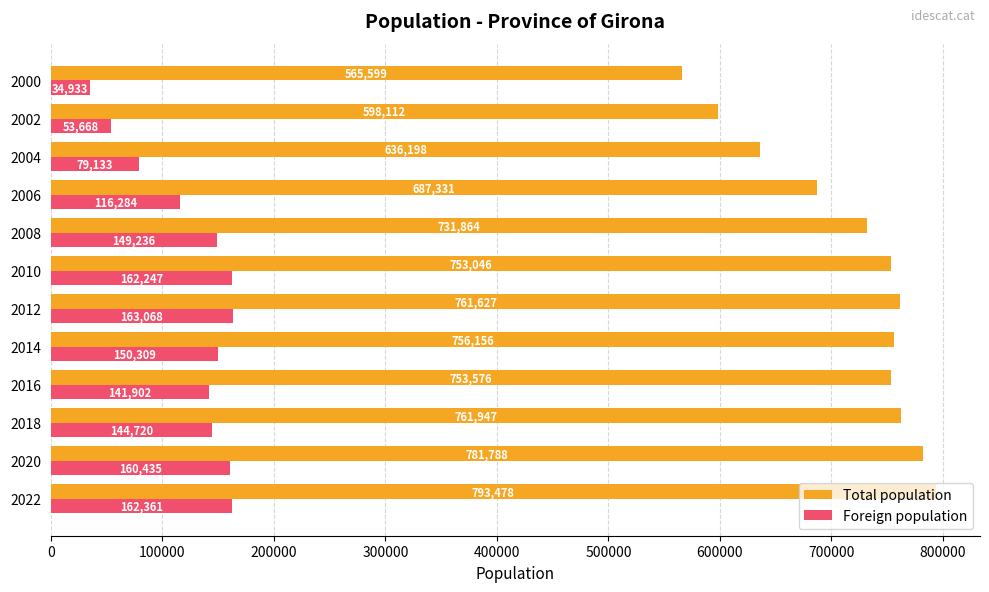

Is it true that Foreign population equals 162361 at 2022?

True